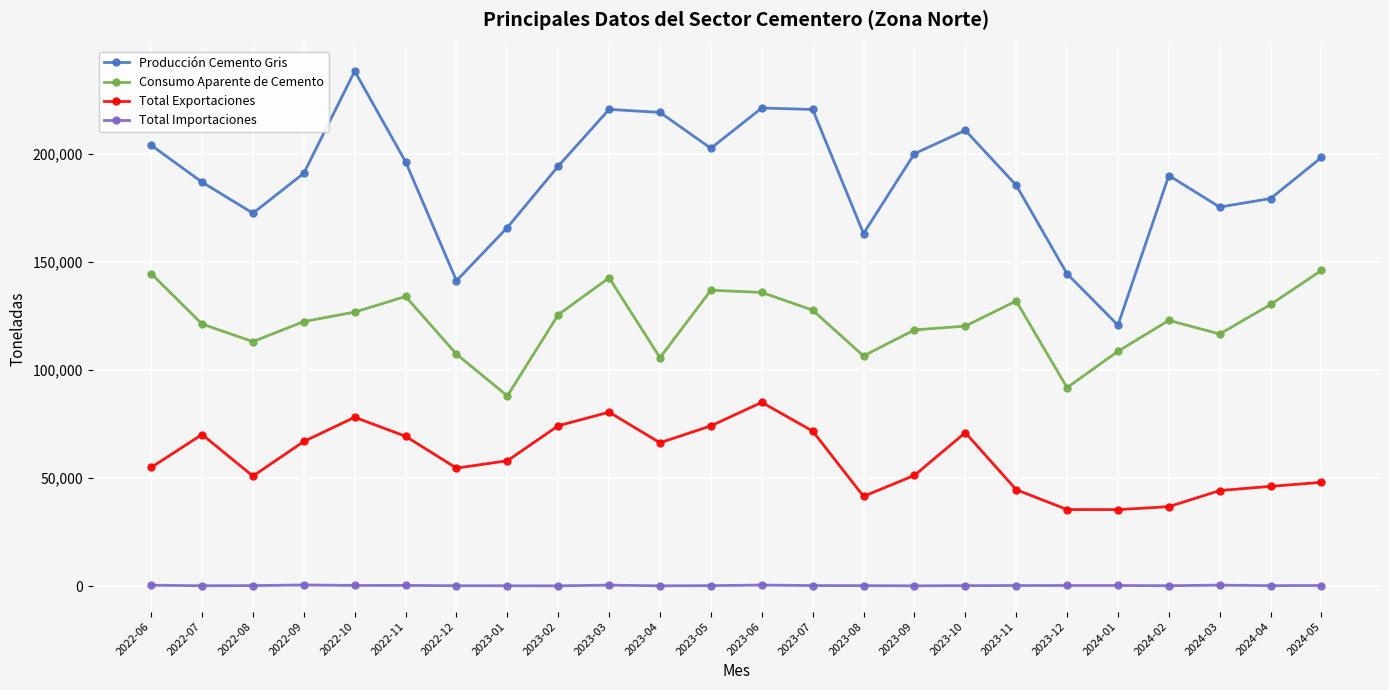

What is the average value of the Consumo Aparente de Cemento series?

121834.2